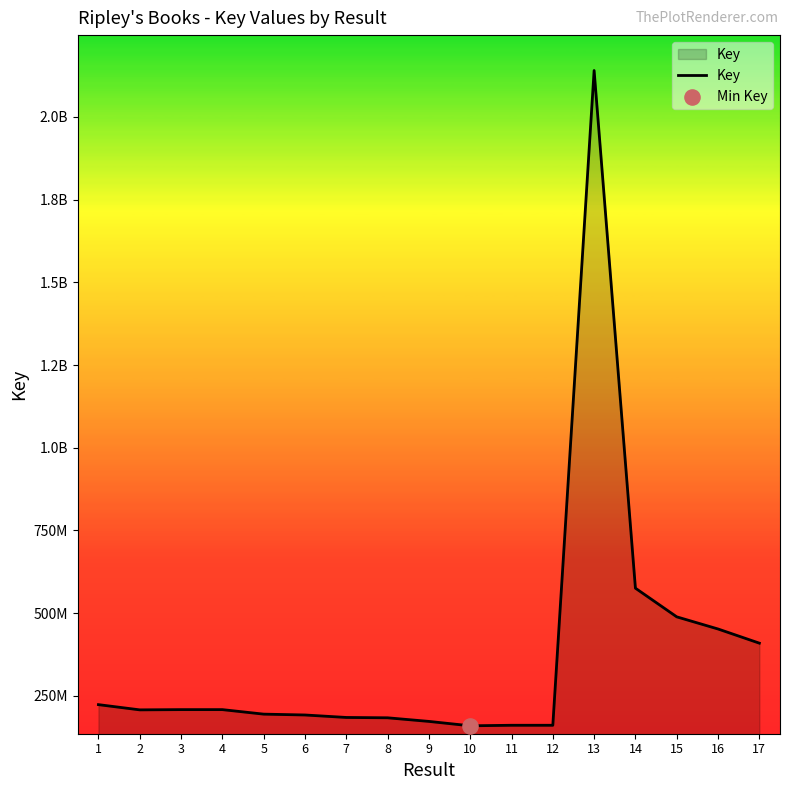

Approximately how many times larger is the value at 1 compared to 11?

1.4